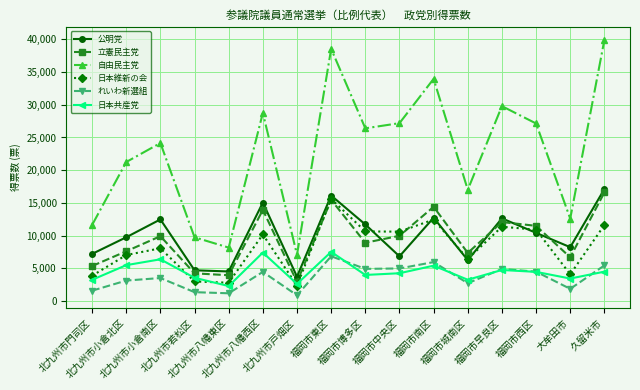

What is the approximate value of 公明党 at 福岡市早良区?

12632.7